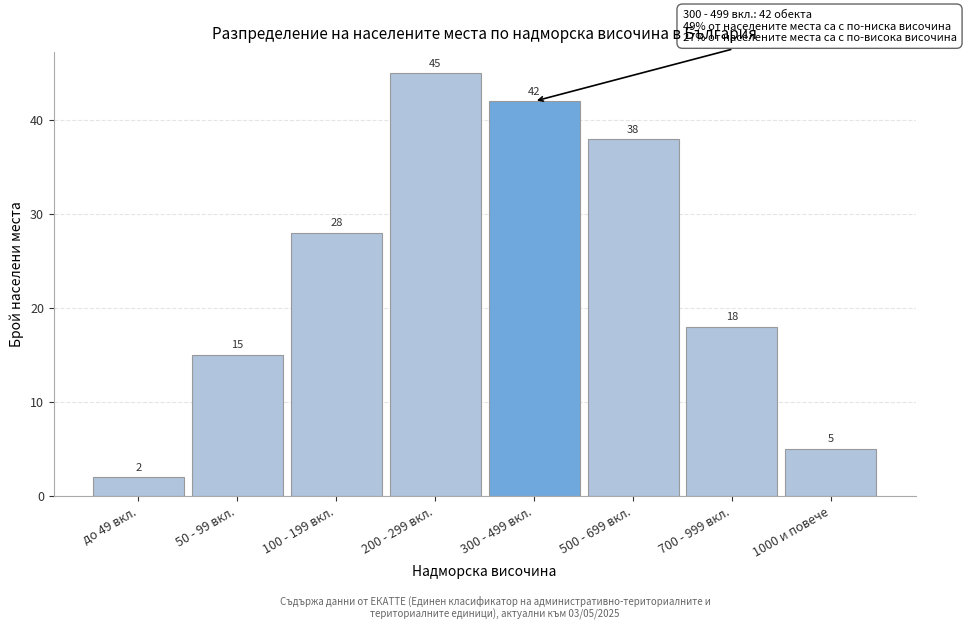

Reading left to right, extract all data points from this chart.

до 49 вкл.=2	50 - 99 вкл.=15	100 - 199 вкл.=28	200 - 299 вкл.=45	300 - 499 вкл.=42	500 - 699 вкл.=38	700 - 999 вкл.=18	1000 и повече=5